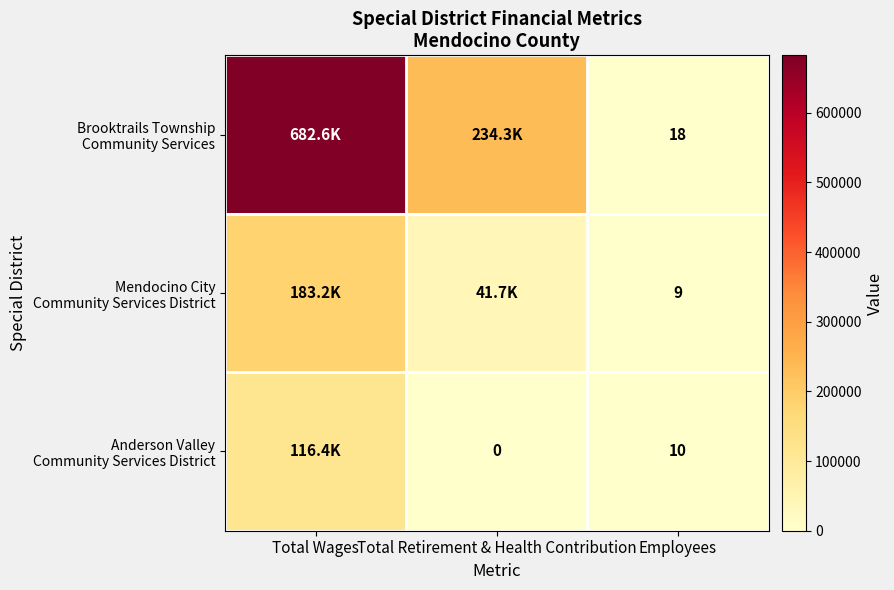

What is the spread (max minus min) of values at Employees?

9